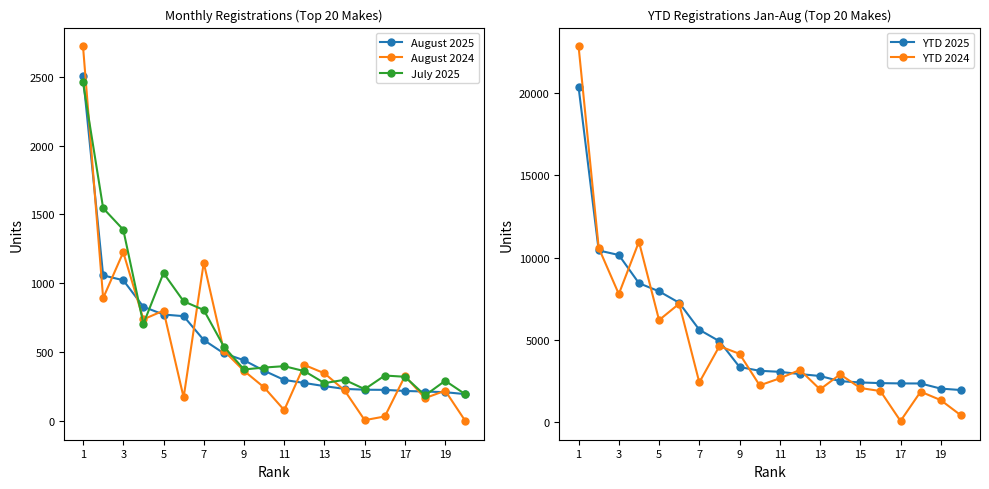

How many values in the YTD 2025 series are below 3114?

10